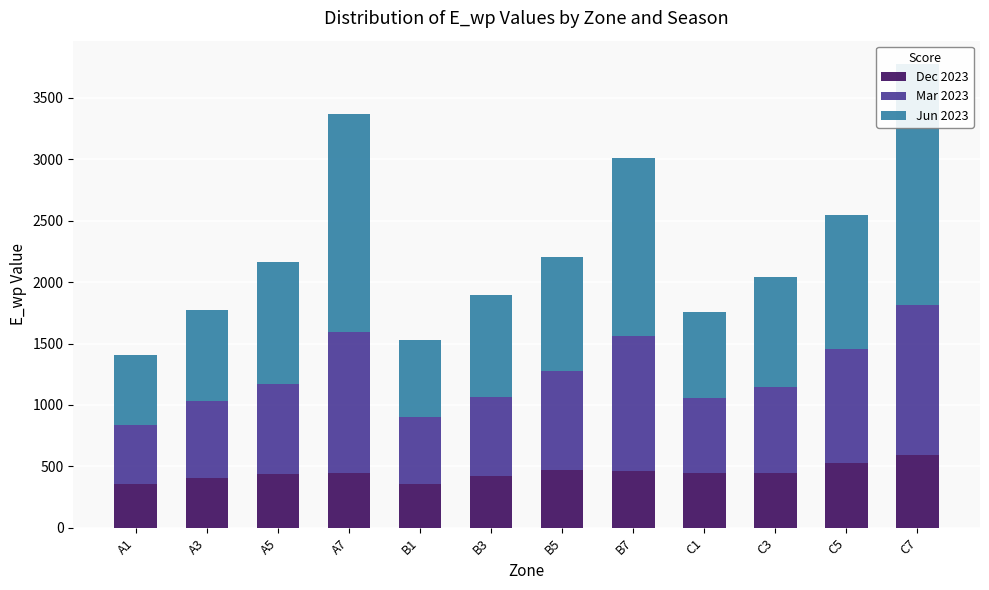

The Jun 2023 series shows 463.7 at C5. True or false?

False